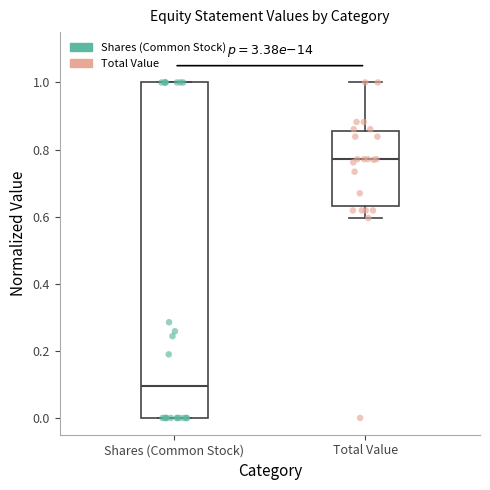

Which box is the tallest, from its lower edge to its upper edge?

Shares (Common Stock)